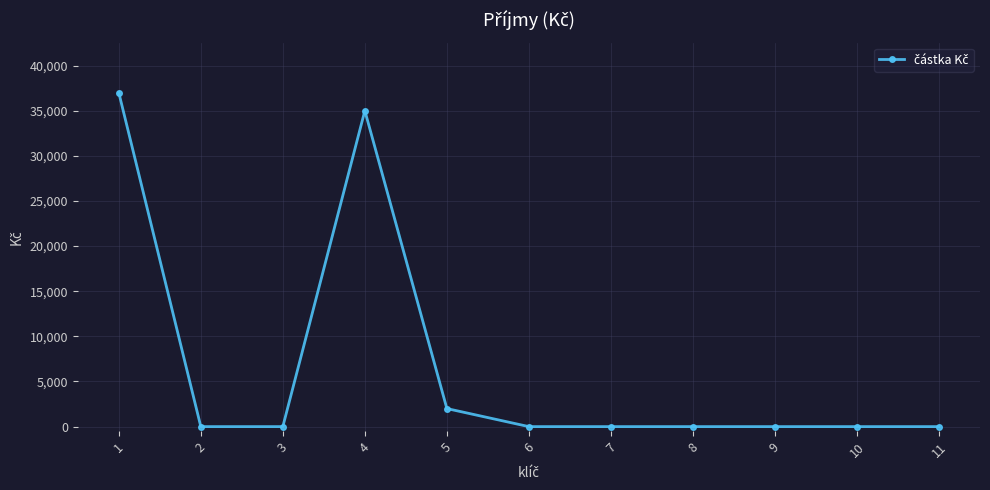

Count the number of categories in the chart.

11